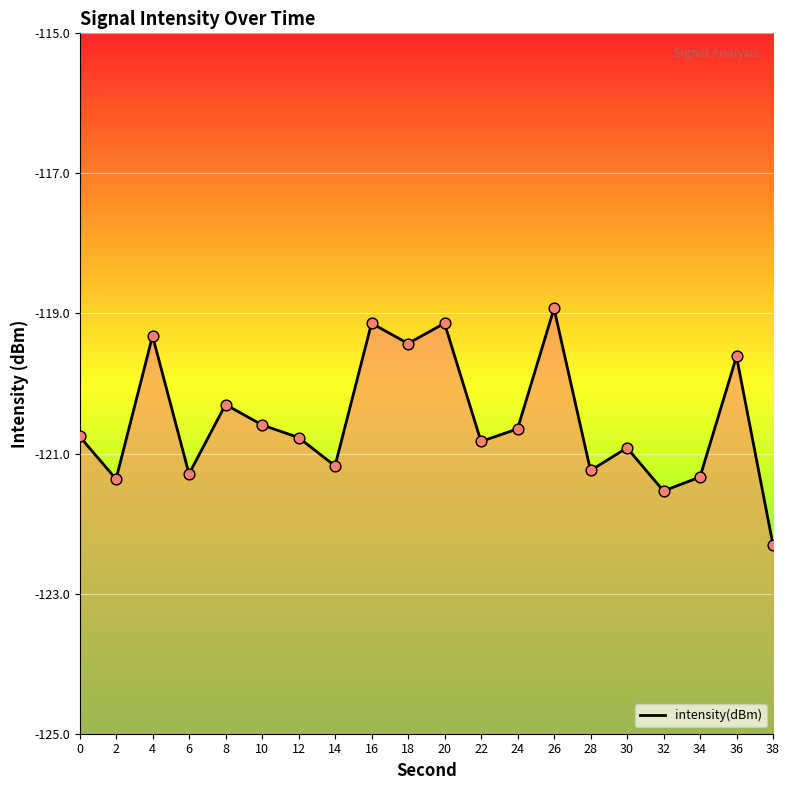

Between 32 and 22, which is larger?

22